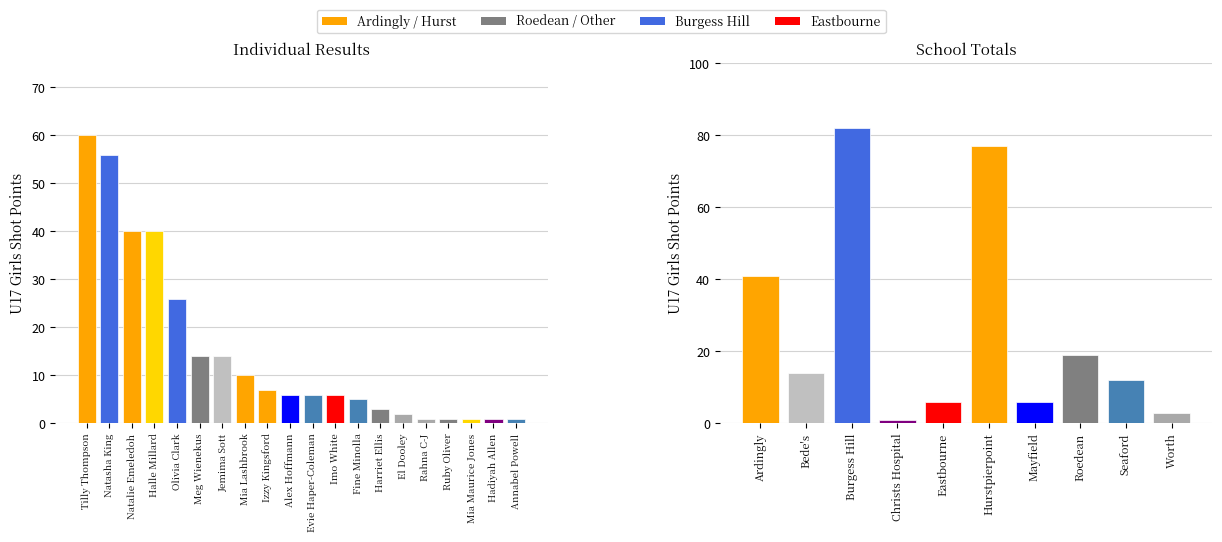

Which has a higher value, Imo White or Natalie Emeledoh?

Natalie Emeledoh